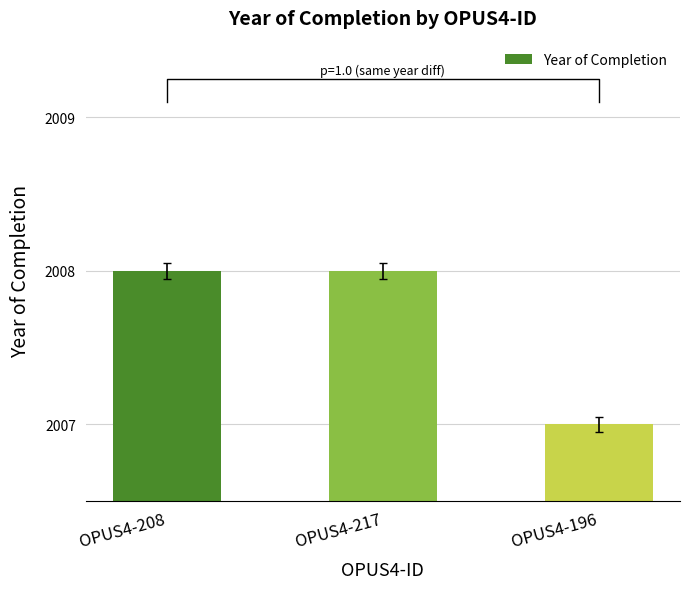

Are the bars grouped side by side (vs. stacked)?

No